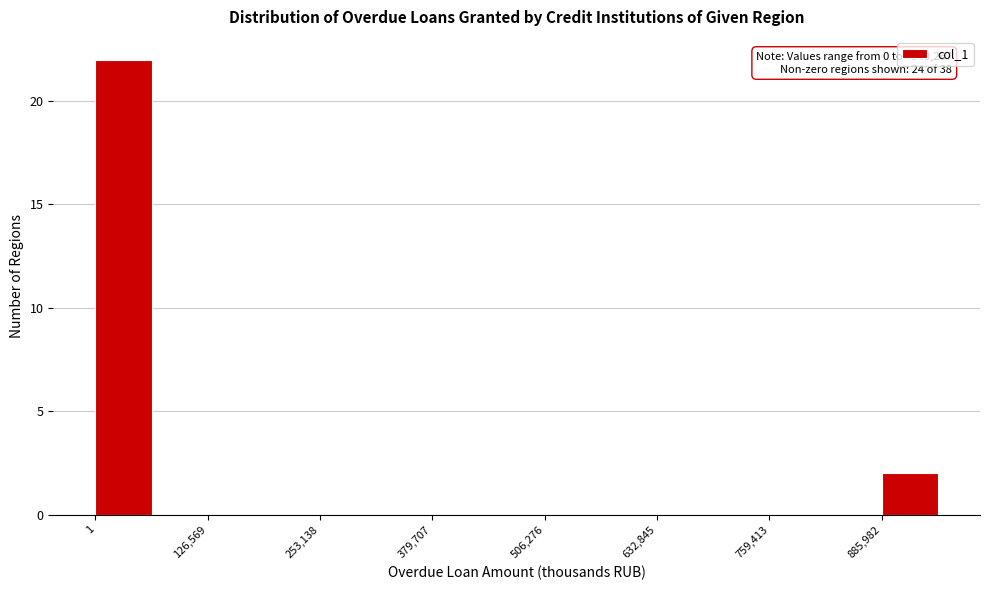

Read against the x-axis, roughly where is the centre of the tallest bar?

40000